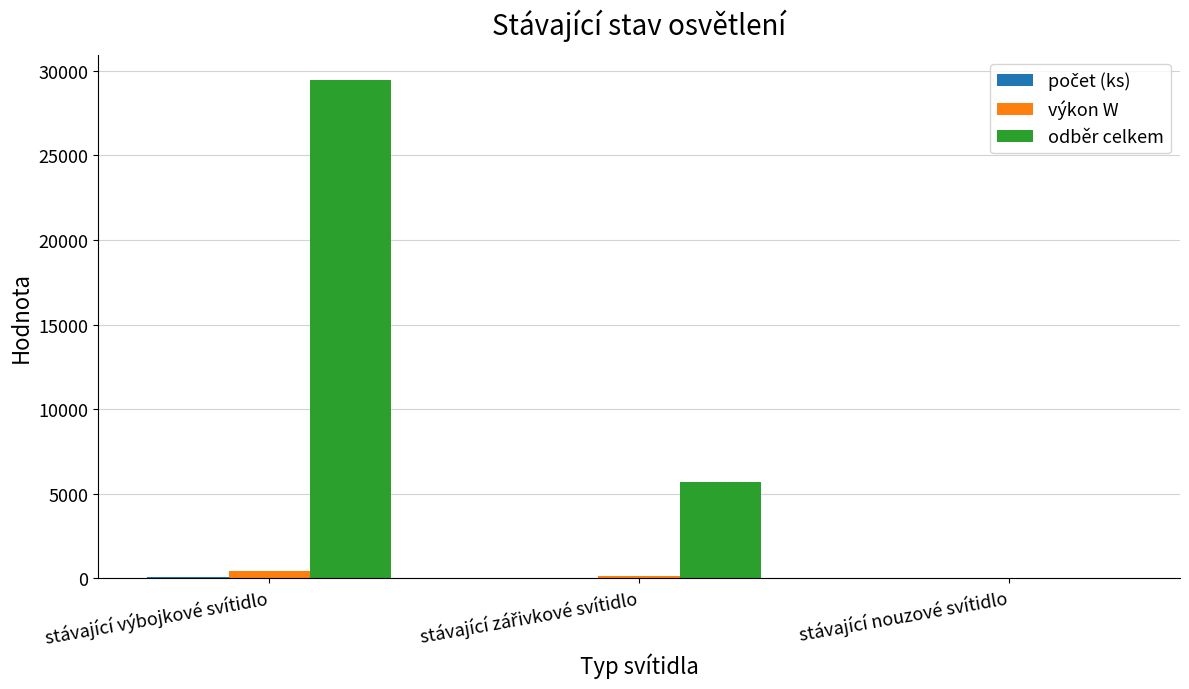

How many series are shown in this chart?

3